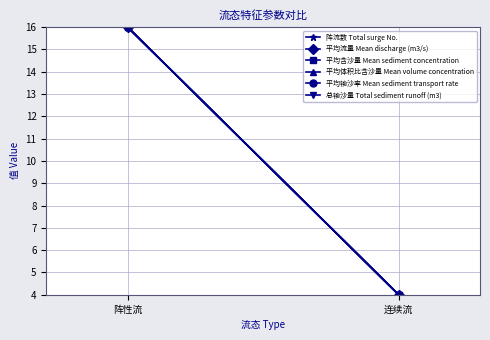

Is this an area chart (filled region under the line)?

No